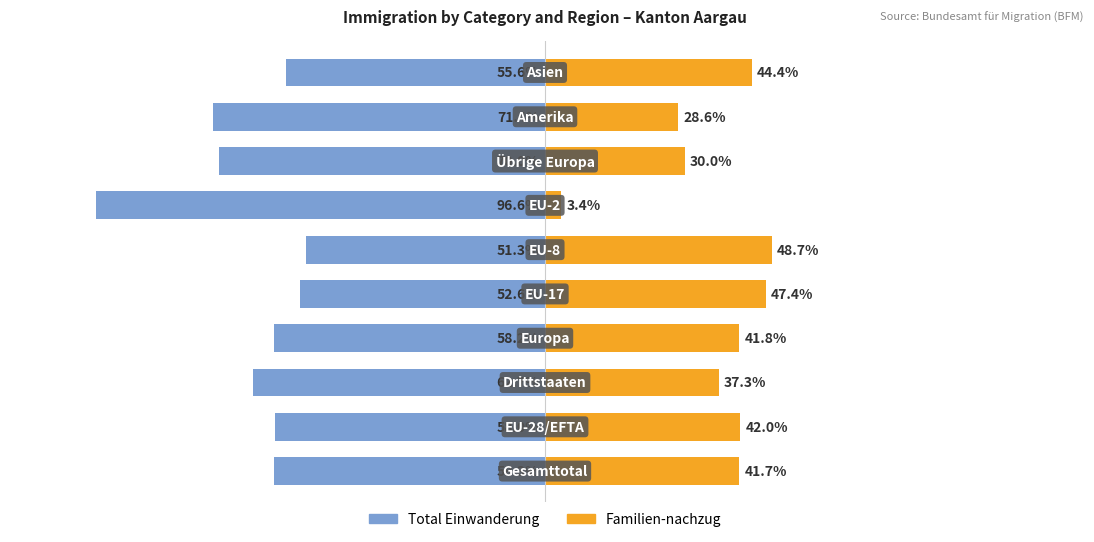

Is it true that Familien-nachzug equals 28.6 at 8?

True